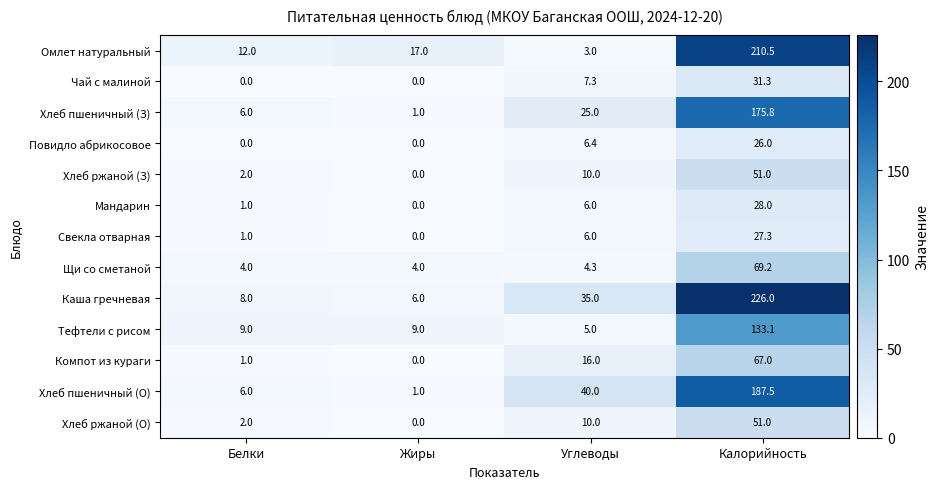

True or false: Компот из кураги has a value of 27.4 at Углеводы.

False